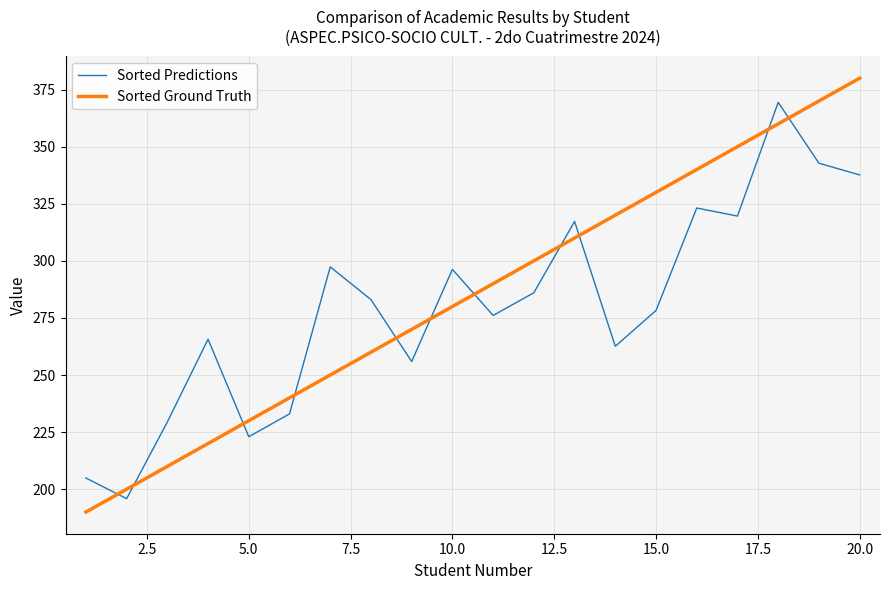

Rank the series by their maximum value, from lowest to highest.

Sorted Predictions, Sorted Ground Truth